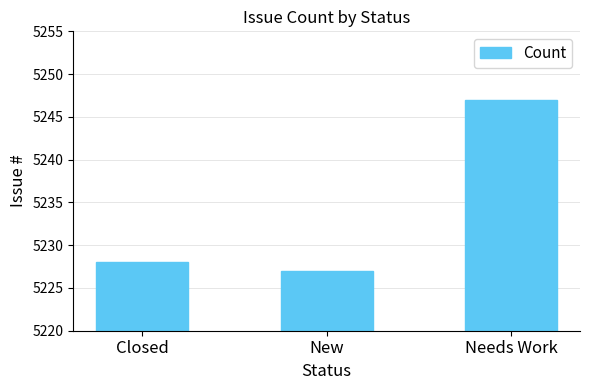

What is the difference between the maximum and second lowest values?

19